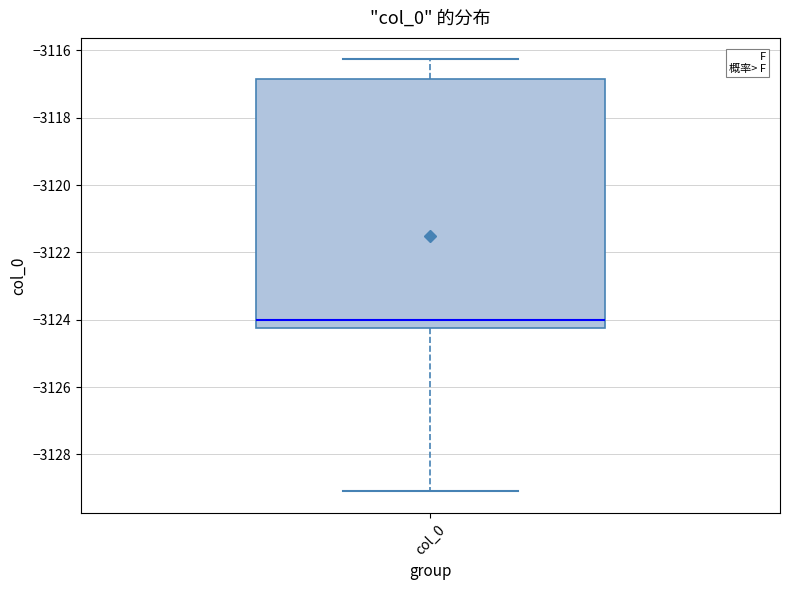

Where does the upper whisker of the box for col_0 end on the y-axis? The values are not printed on the chart, so give them approximately, as read against the axis.

-3116.2